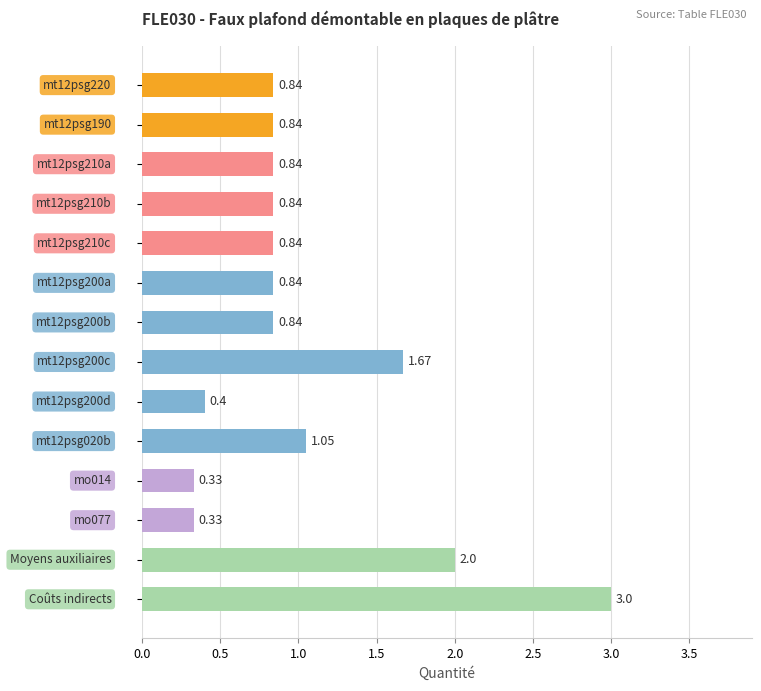

What is the average value?

1.0